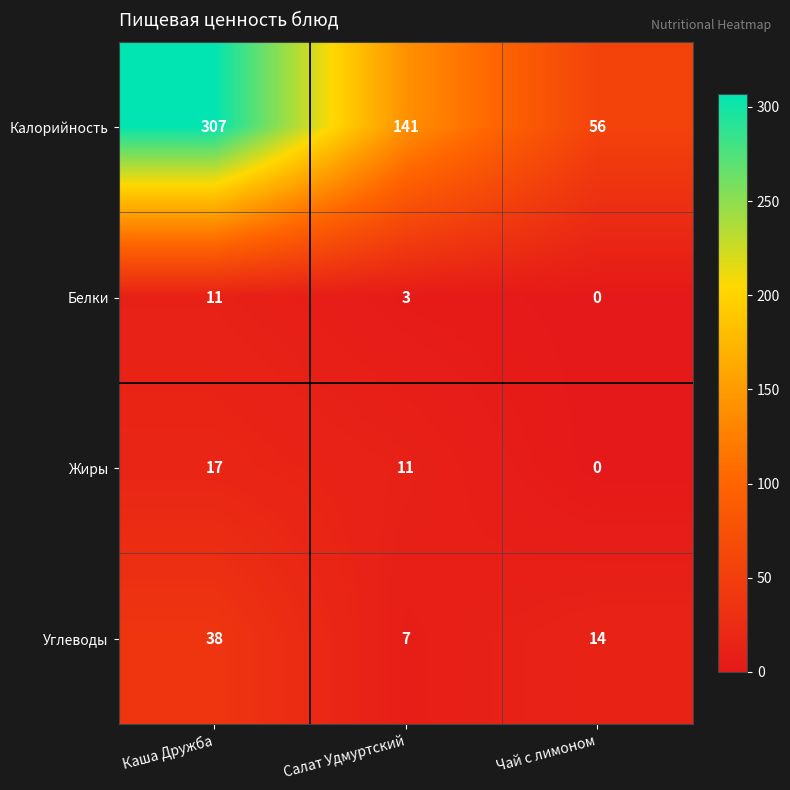

The value of Белки at Салат Удмуртский is 2. True or false?

False